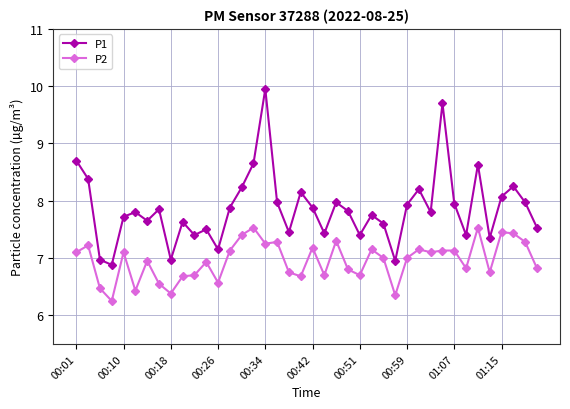

True or false: P1 and P2 cross at least once.

False